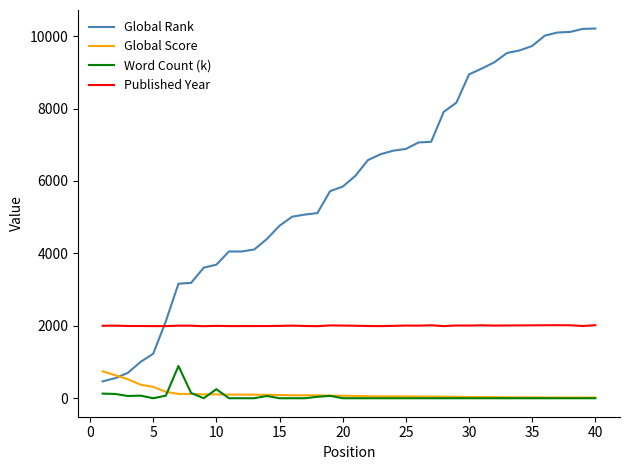

True or false: Published Year and Global Score intersect in this chart.

False